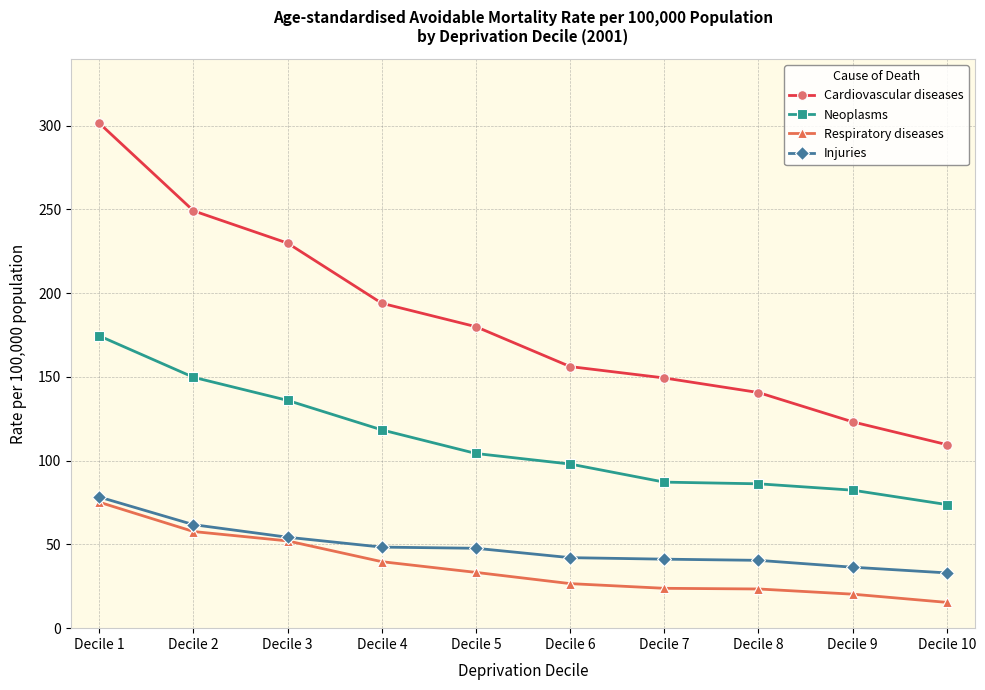

Read the Injuries value at Decile 9.

36.4